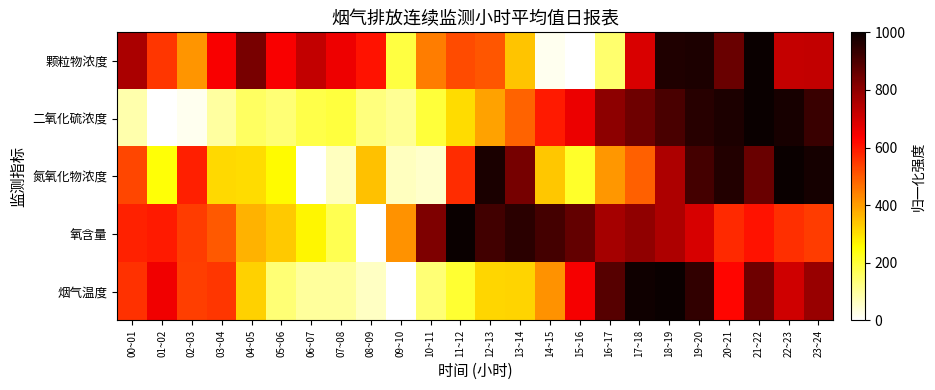

Count the number of categories in the chart.

24